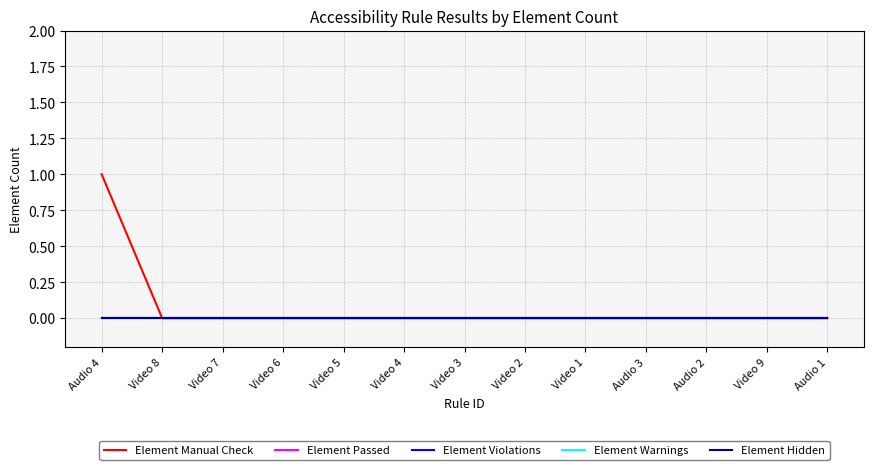

List the labels in order of Element Warnings value, smallest first.

Audio 4, Video 8, Video 7, Video 6, Video 5, Video 4, Video 3, Video 2, Video 1, Audio 3, Audio 2, Video 9, Audio 1